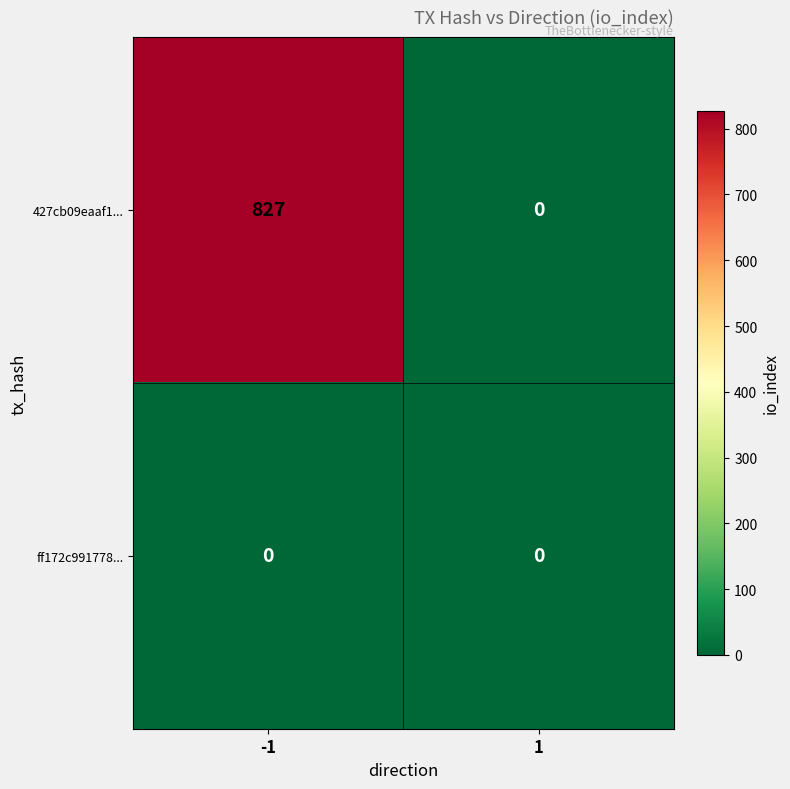

Reading left to right, what are all the values shown in this chart?

427cb09eaaf1...: 827	0
ff172c991778...: 0	0